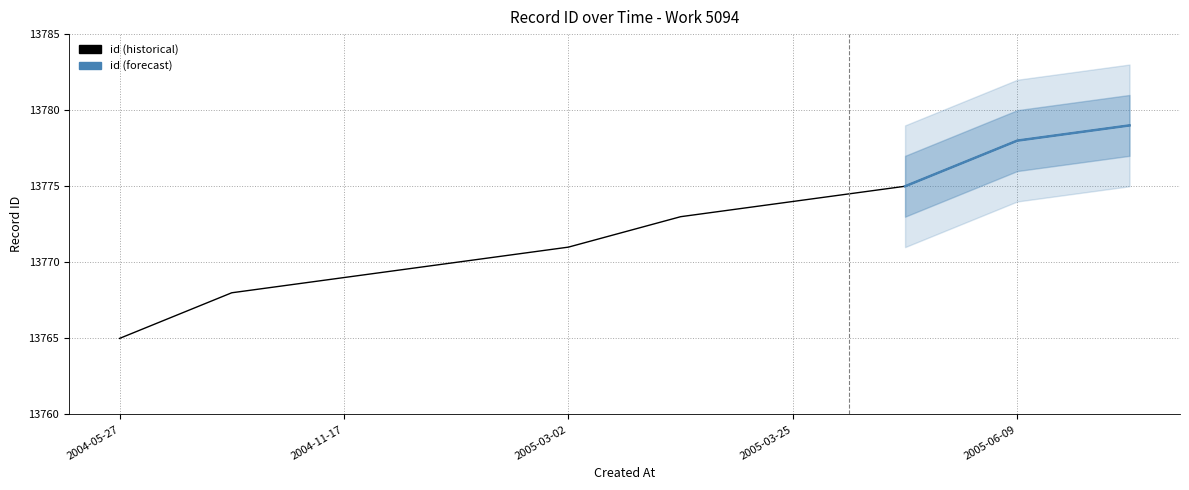

Between 2005-03-25 and 2005-03-24, which is larger?

2005-03-25